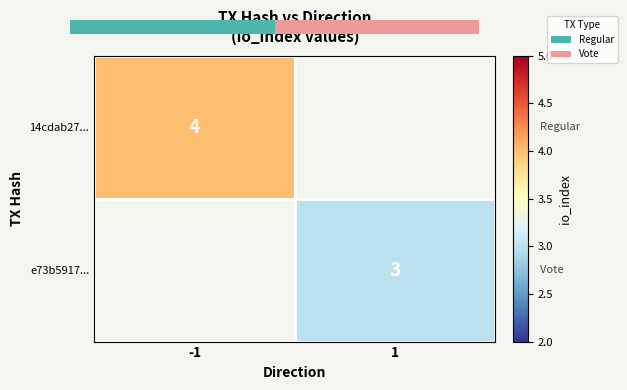

At how many categories does at least one series exceed 3?

1